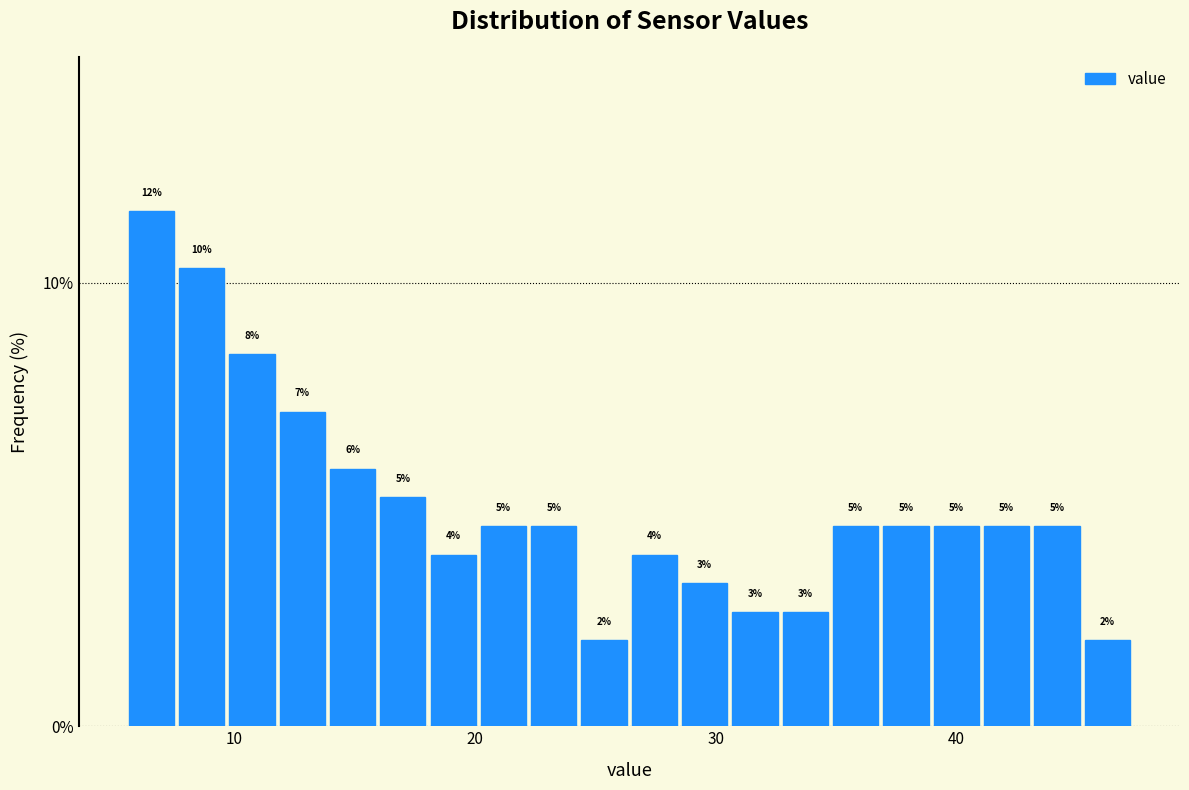

Read against the x-axis, roughly where is the centre of the tallest bar?

7